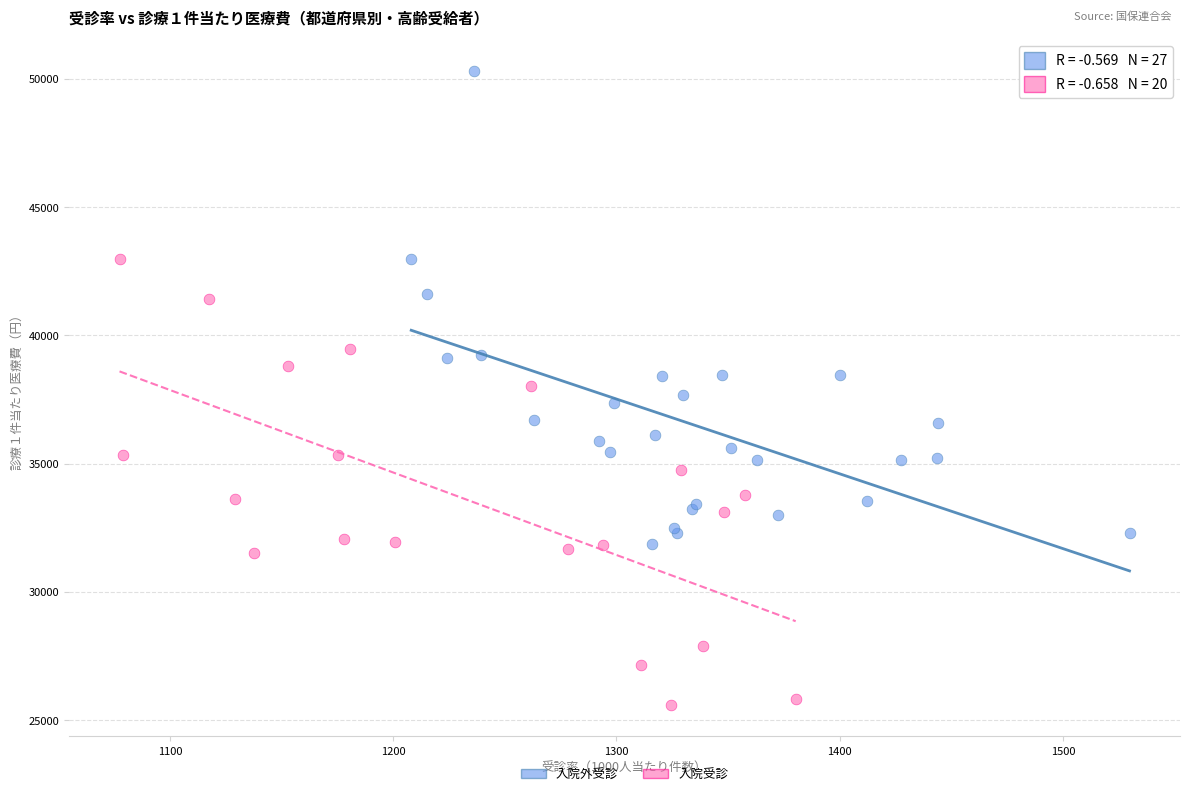

Which series reaches the minimum Y coordinate?

入院受診